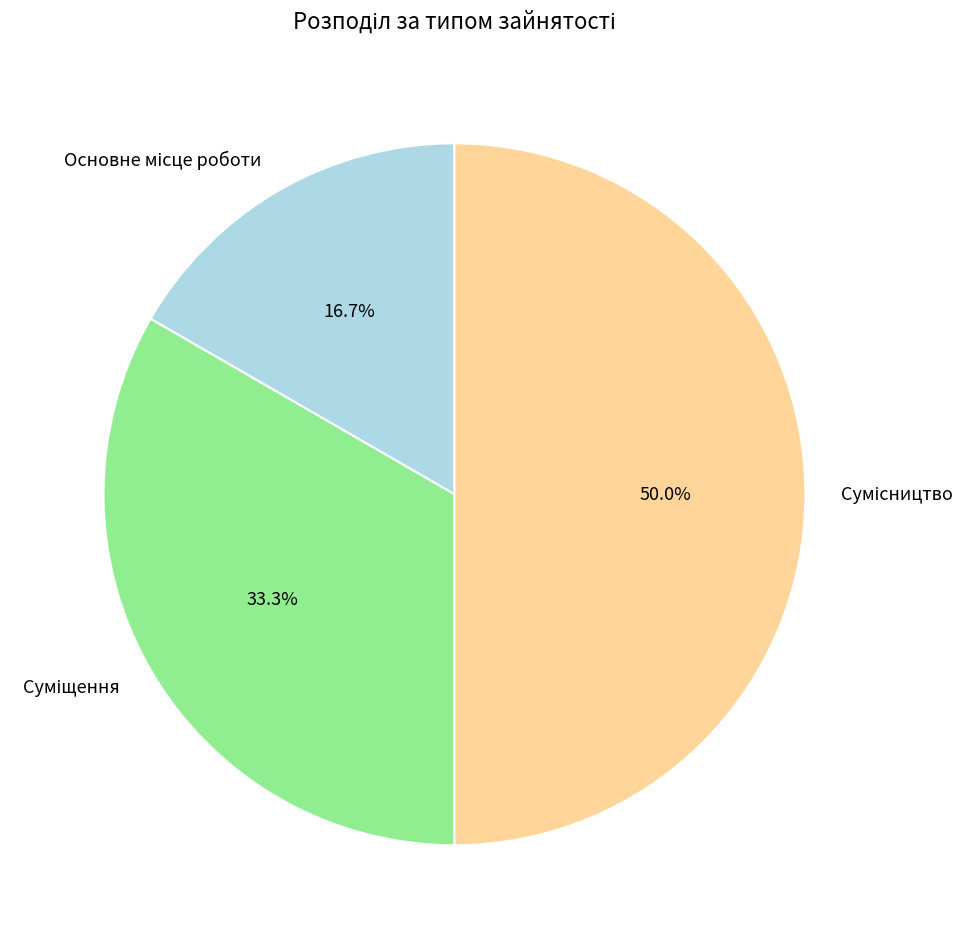

How many segments does this pie chart have?

3